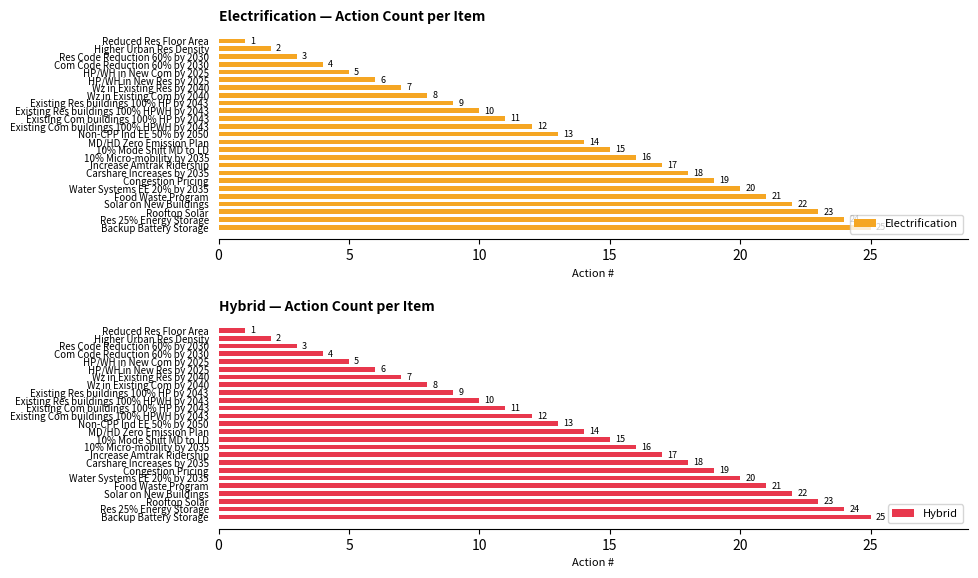

Which series has the widest spread of values?

Electrification